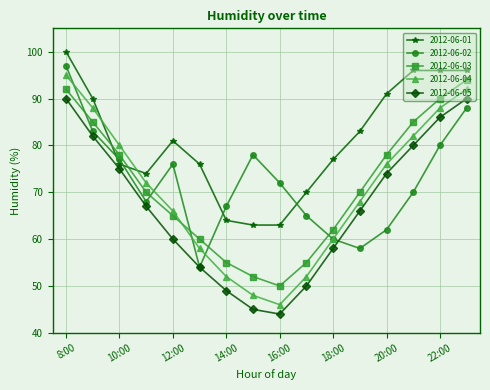

In 2012-06-05, how many points are lower than both neighbors (excluding endpoints)?

1